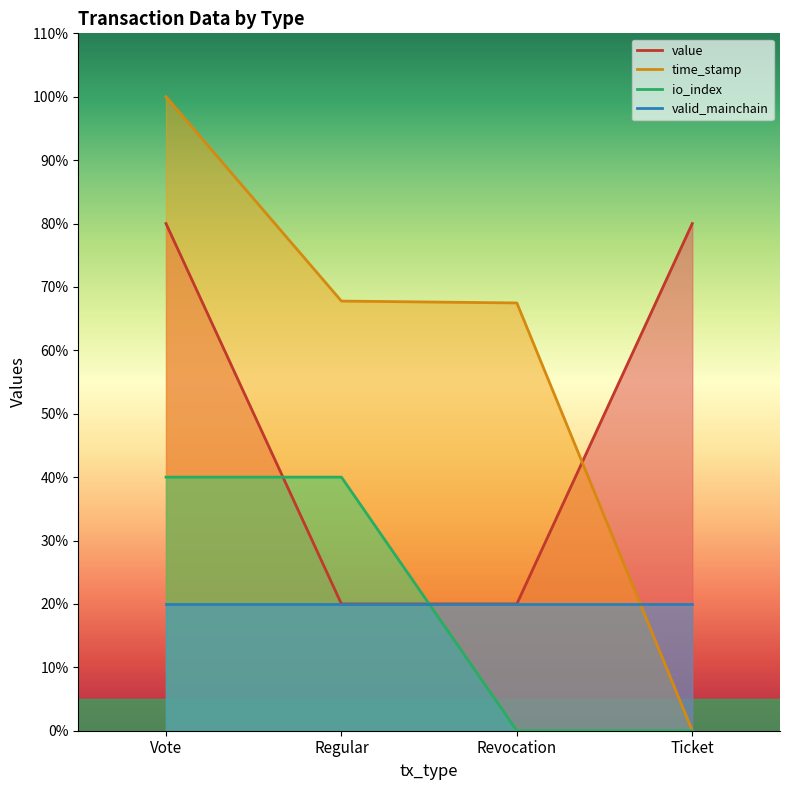

What is the spread (max minus min) of values at Vote?

60.0